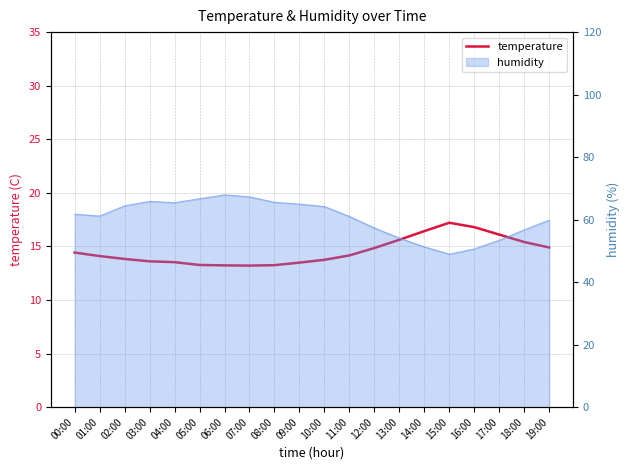

What is the value of the 10th point from the left?

13.5